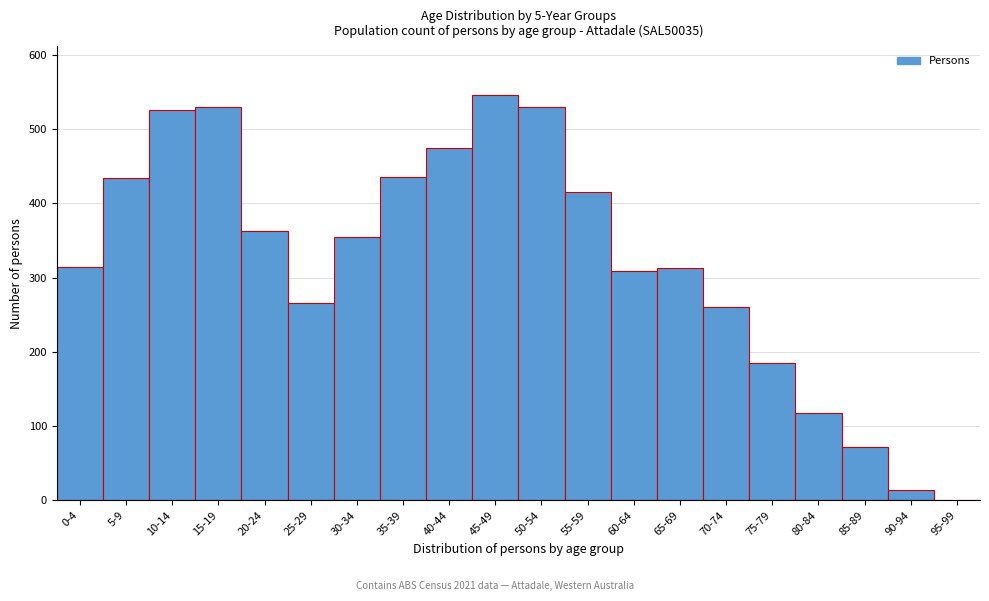

The value at 90-94 is 14. True or false?

True